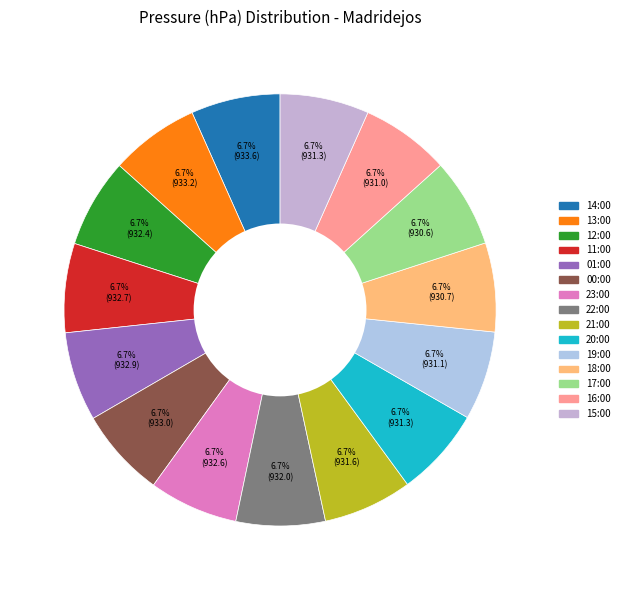

Rank the categories by value from highest to lowest.

14:00, 13:00, 00:00, 01:00, 11:00, 23:00, 12:00, 22:00, 21:00, 20:00, 15:00, 19:00, 16:00, 18:00, 17:00